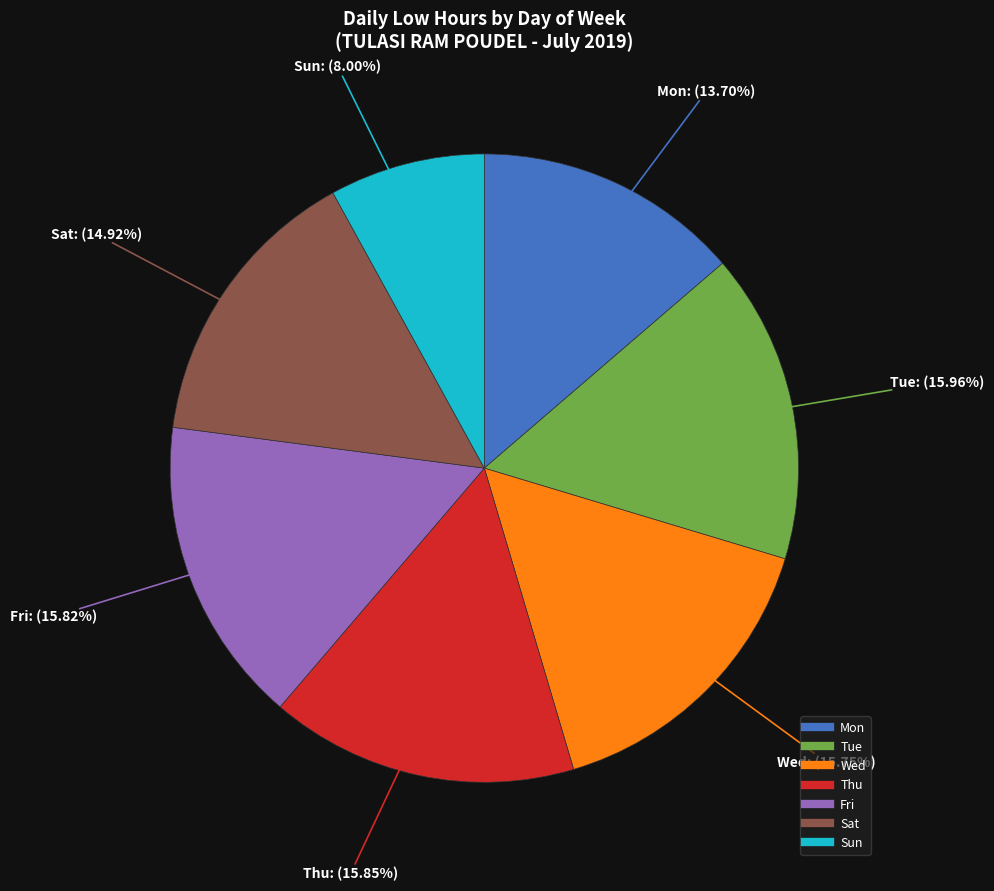

Does any single category account for the majority?

No